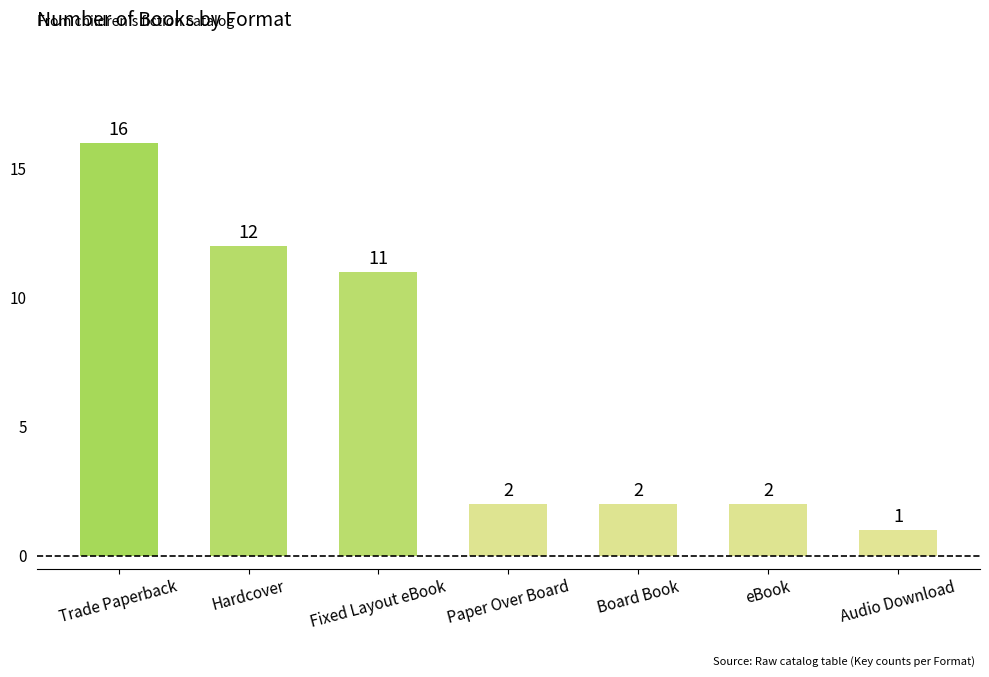

What is the value of the 1st bar from the left?

16